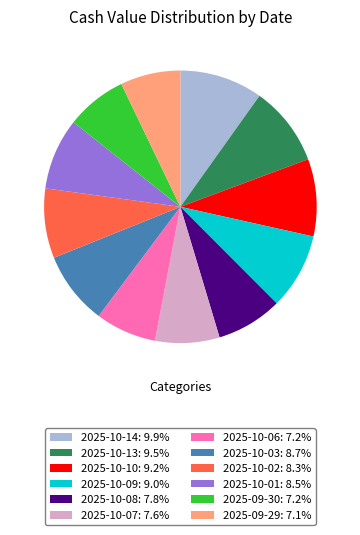

True or false: 2025-10-14 accounts for 3% of the total.

False